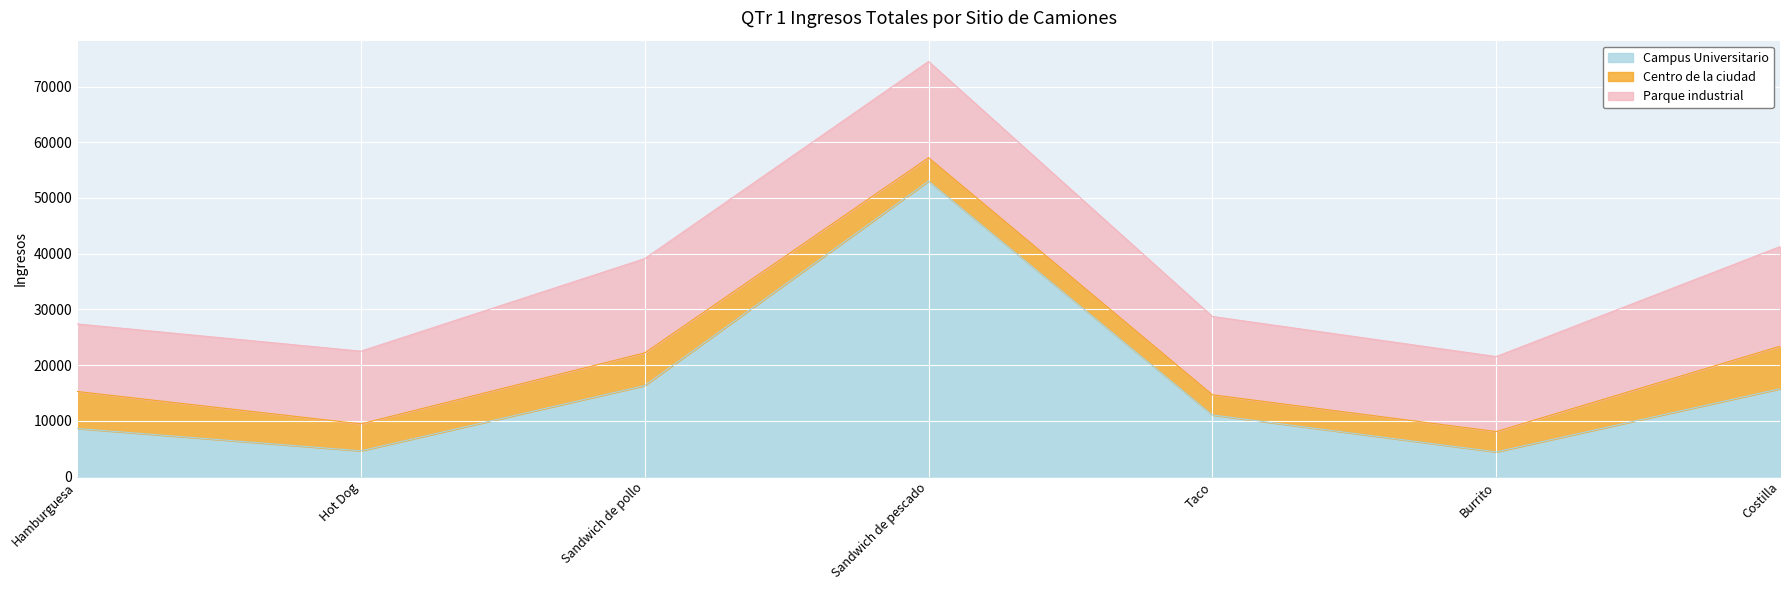

Where is Campus Universitario nearest to the value 28733?

Sandwich de pollo